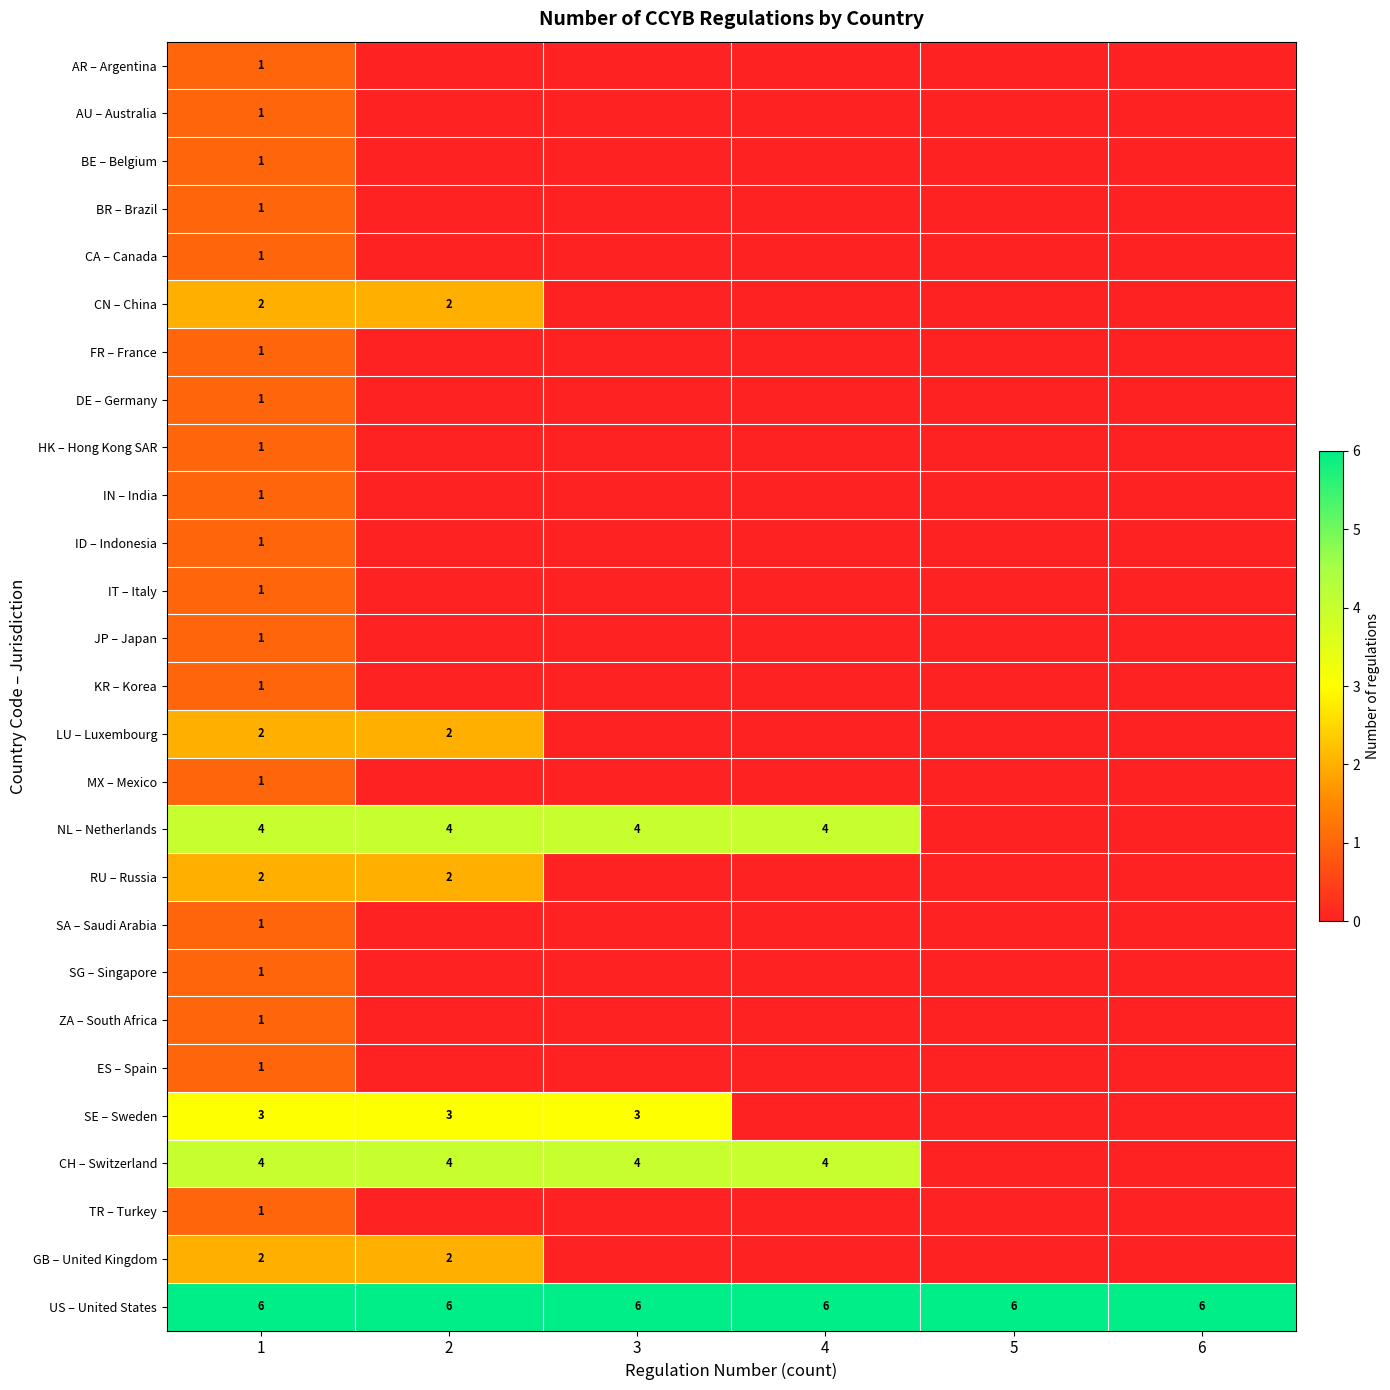

The SG – Singapore series shows 1 at 1. True or false?

True